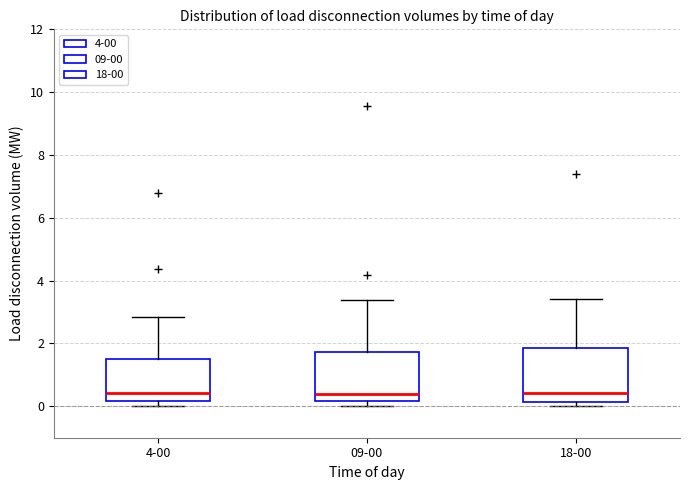

Reading left to right, read every box against the y-axis: the position of its median line, the range the box covers, and the ends of its whiskers. The values are not printed on the chart, so give them approximately, as read against the axis.

4-00: median 0.4, box 0.2 to 1.6, whiskers 0.0 to 2.8
09-00: median 0.4, box 0.2 to 1.8, whiskers 0.0 to 3.4
18-00: median 0.4, box 0.2 to 1.8, whiskers 0.0 to 3.4